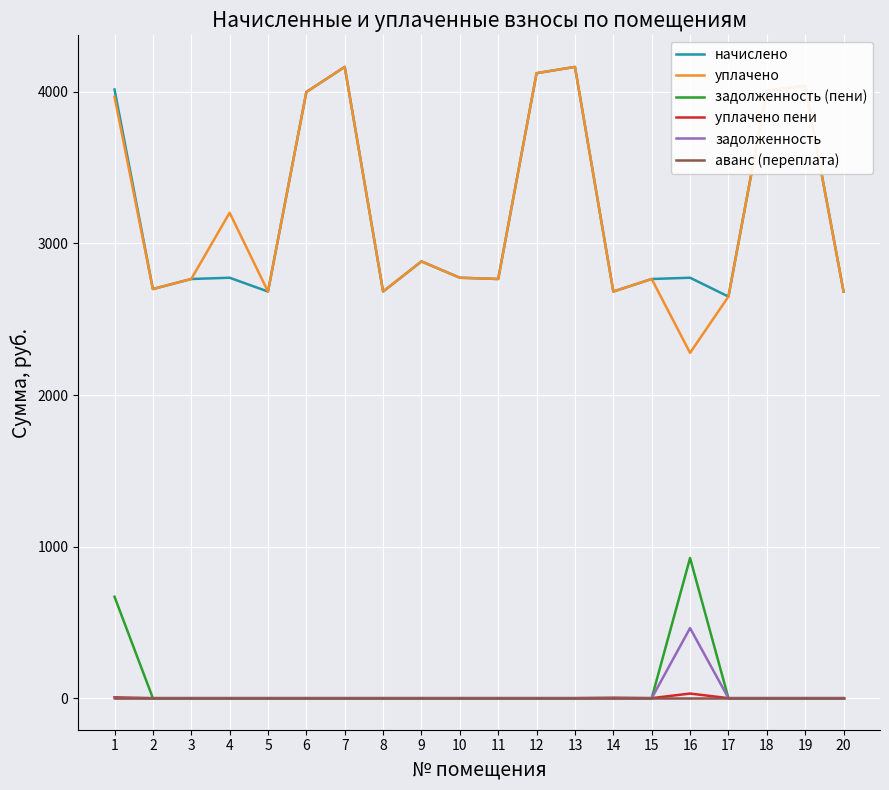

Is the value of уплачено at 14 greater than the value of задолженность (пени) at 16?

Yes